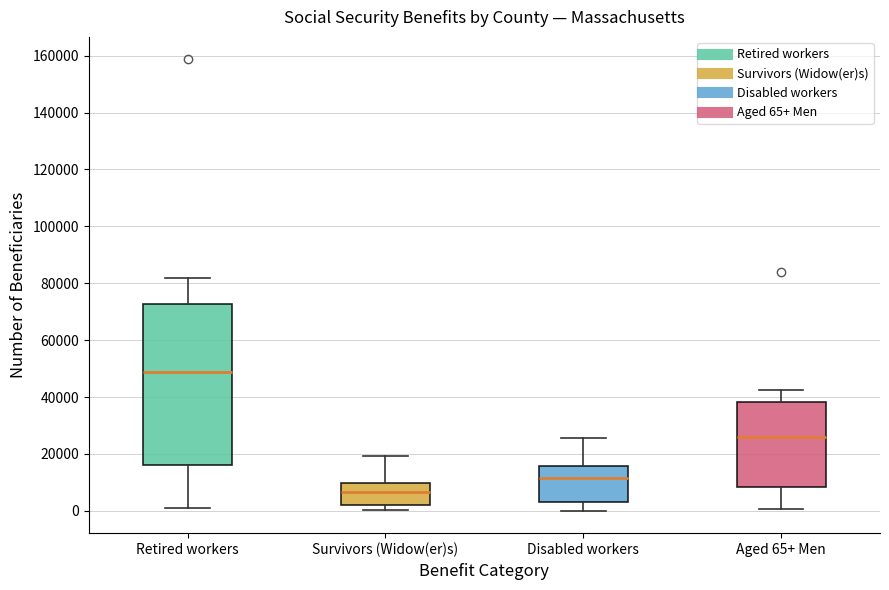

Which box is the tallest, from its lower edge to its upper edge?

Retired workers